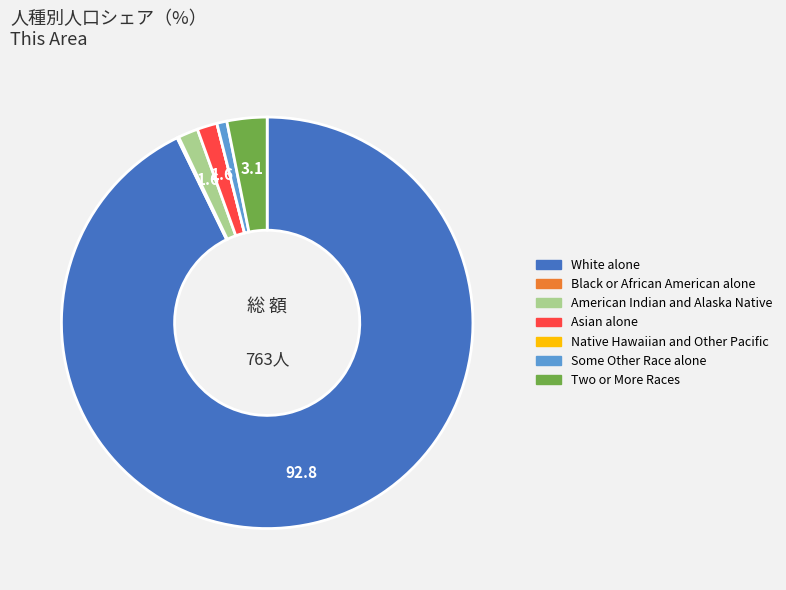

Between American Indian and Alaska Native and White alone, which is larger?

White alone